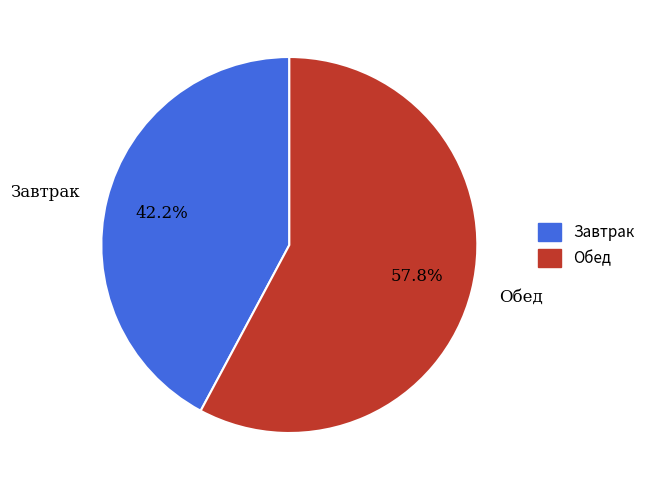

How many segments does this pie chart have?

2